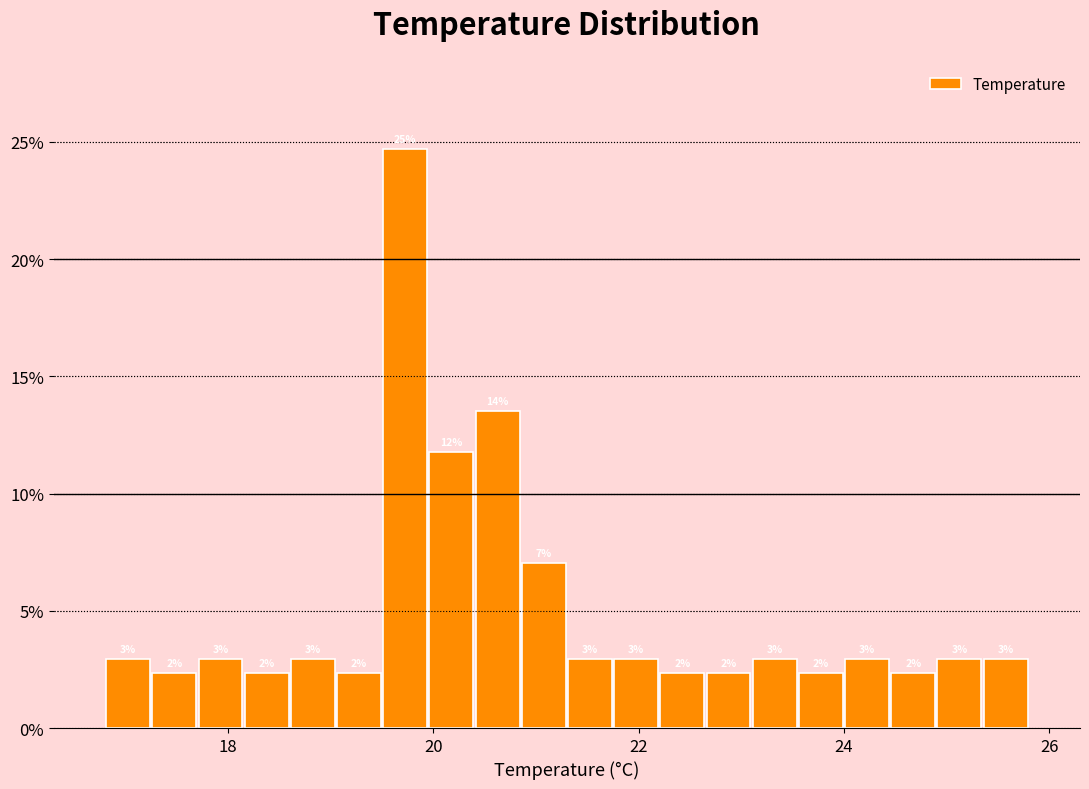

Around what value on the x-axis is the tallest bar? Give the approximate position of its centre, as read against the axis.

19.8